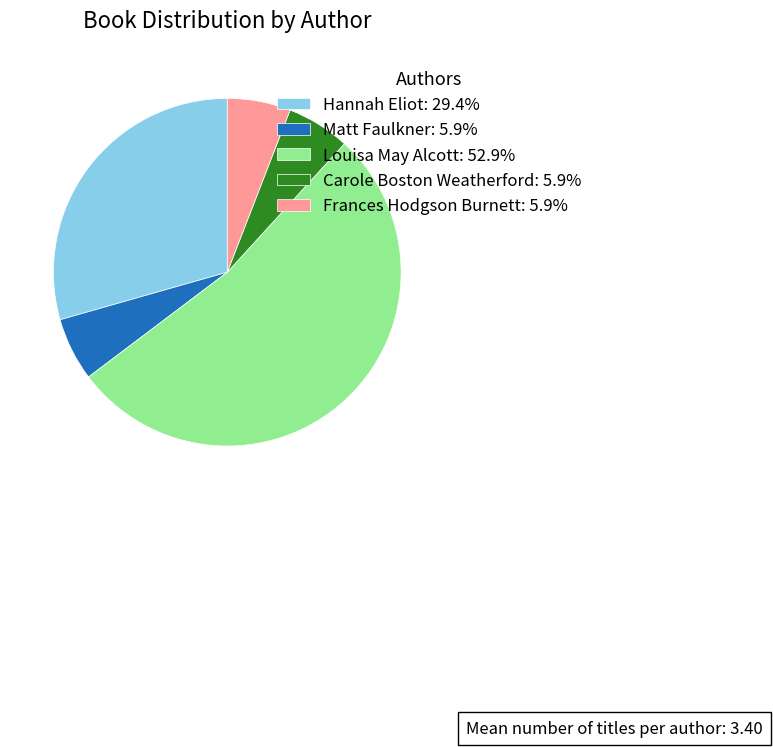

Combined, do Louisa May Alcott: 52.9% and Carole Boston Weatherford: 5.9% account for over 50%?

Yes